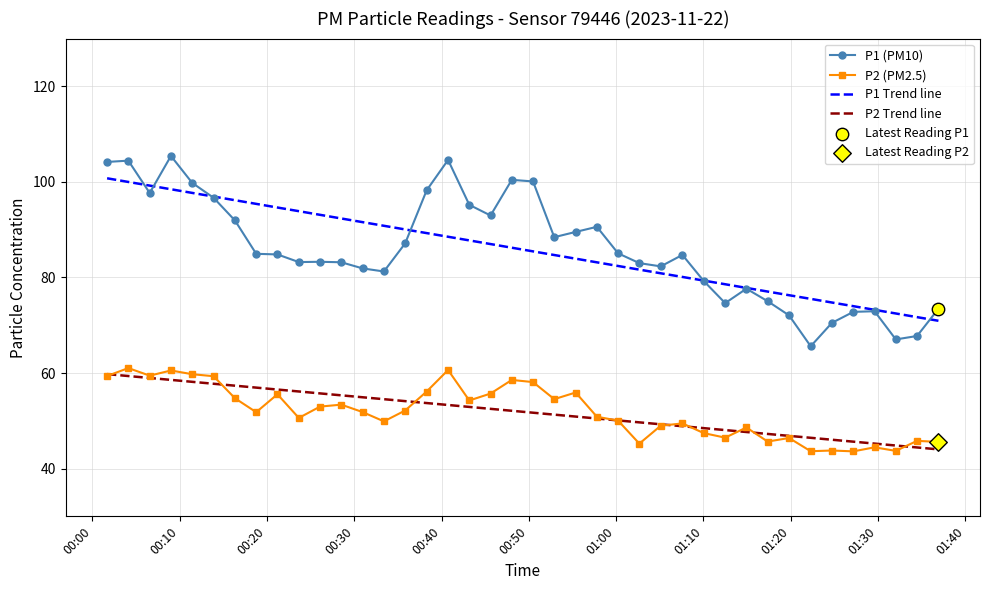

Which series has the widest spread of values?

P1 (PM10)